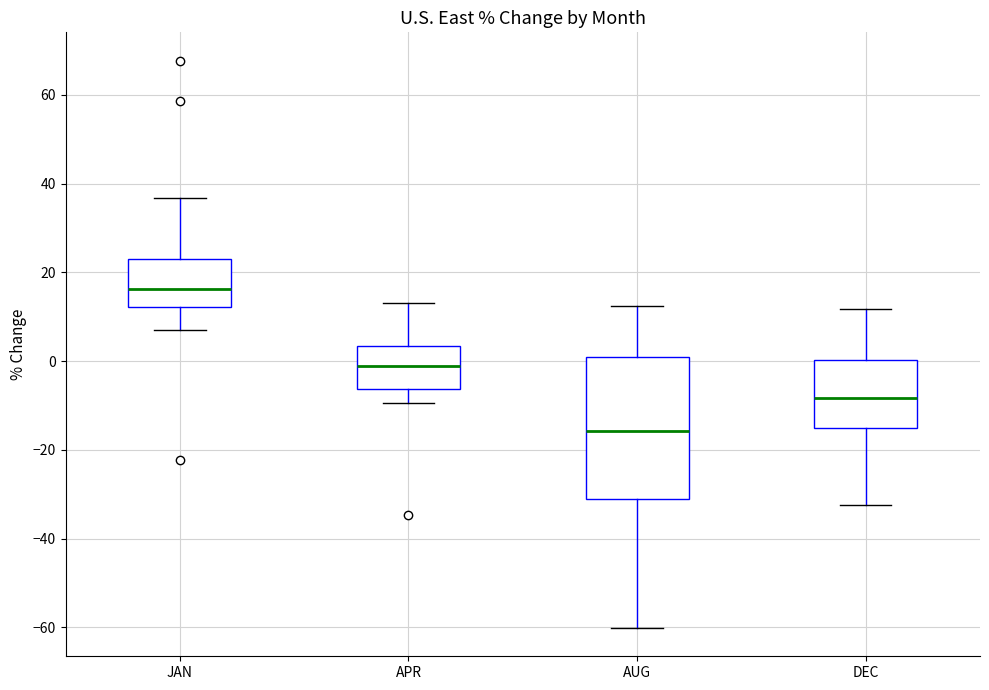

Which box is the tallest, from its lower edge to its upper edge?

AUG